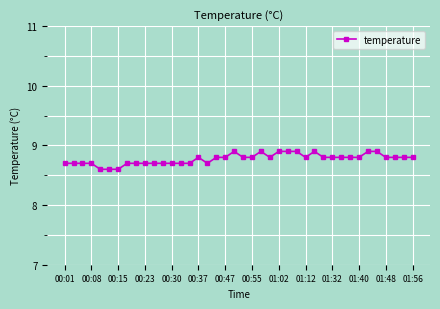

What is the average value?

8.8